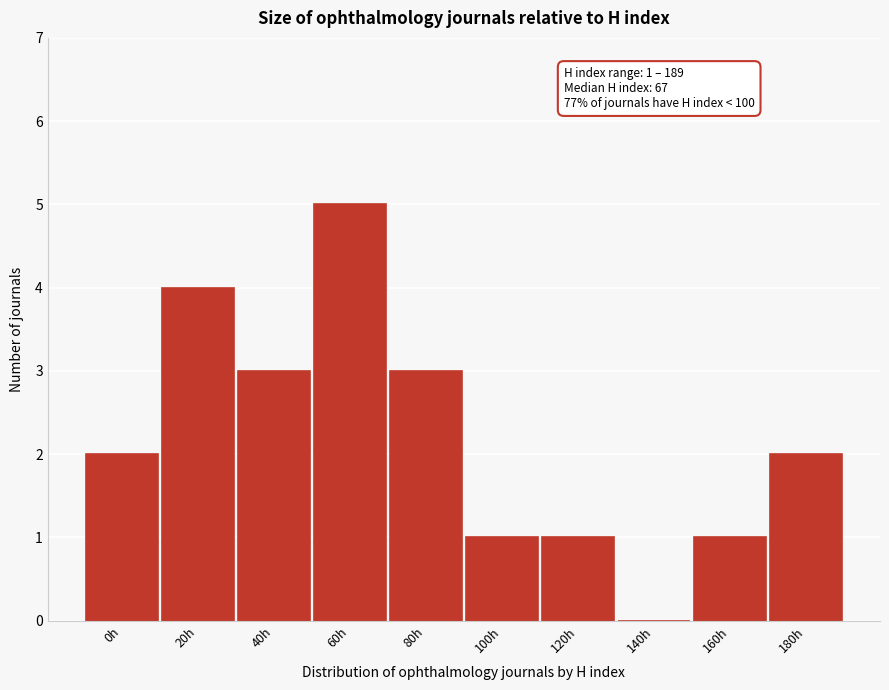

Reading left to right, extract all data points from this chart.

0h=2	20h=4	40h=3	60h=5	80h=3	100h=1	120h=1	140h=0	160h=1	180h=2